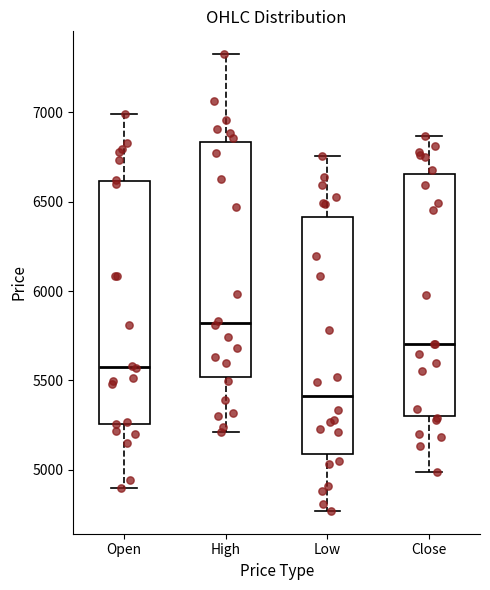

Which box's median line is the lowest?

Low